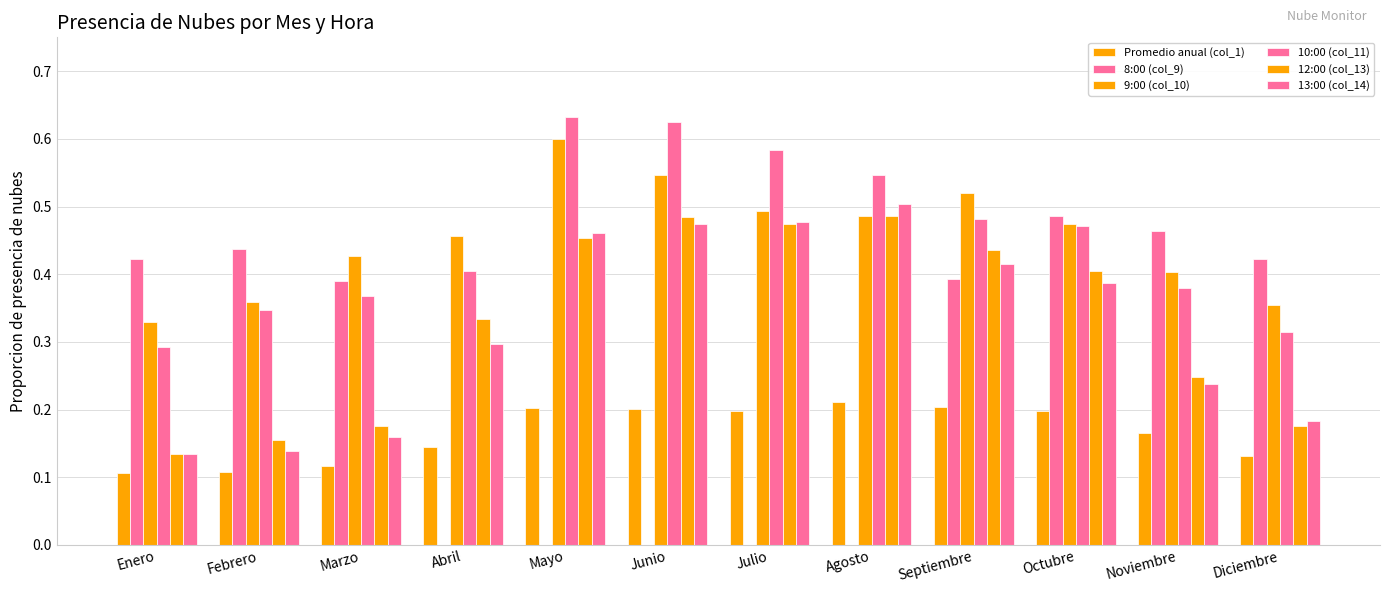

How many groups of bars are there?

12